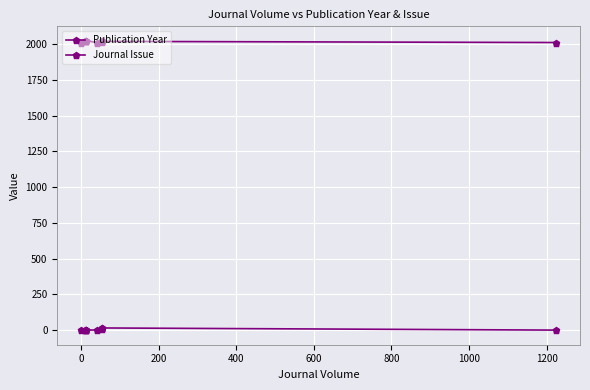

At how many categories does at least one series exceed 1094?

10